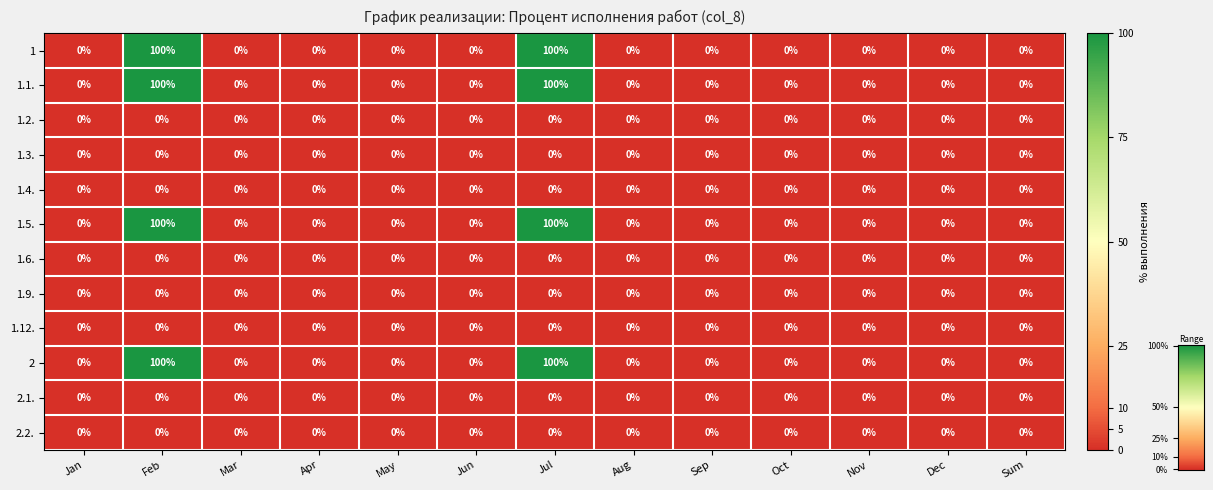

What is the average value of the 1 series?

15